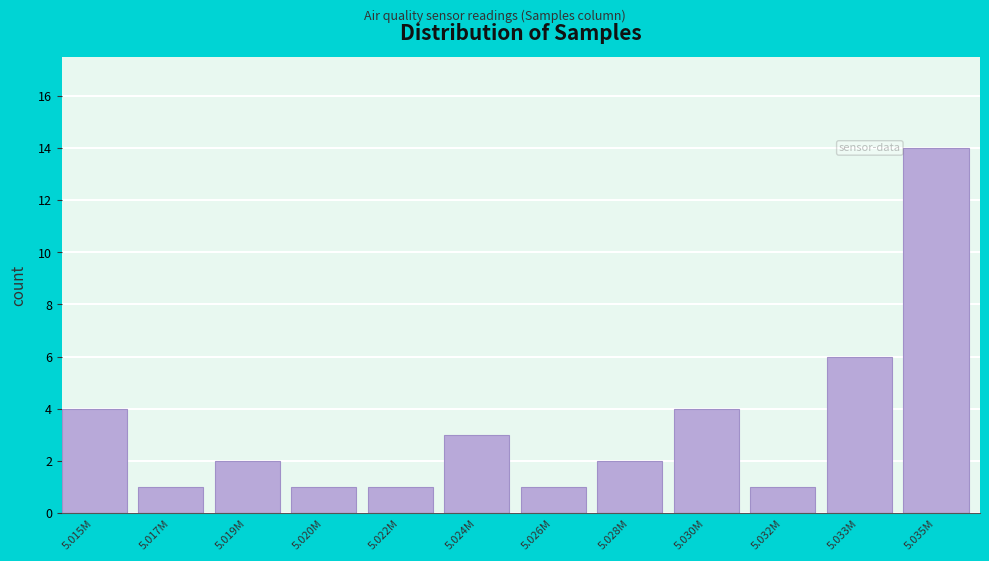

Reading left to right, transcribe all the data shown in this chart.

5.015M=4	5.017M=1	5.019M=2	5.020M=1	5.022M=1	5.024M=3	5.026M=1	5.028M=2	5.030M=4	5.032M=1	5.033M=6	5.035M=14